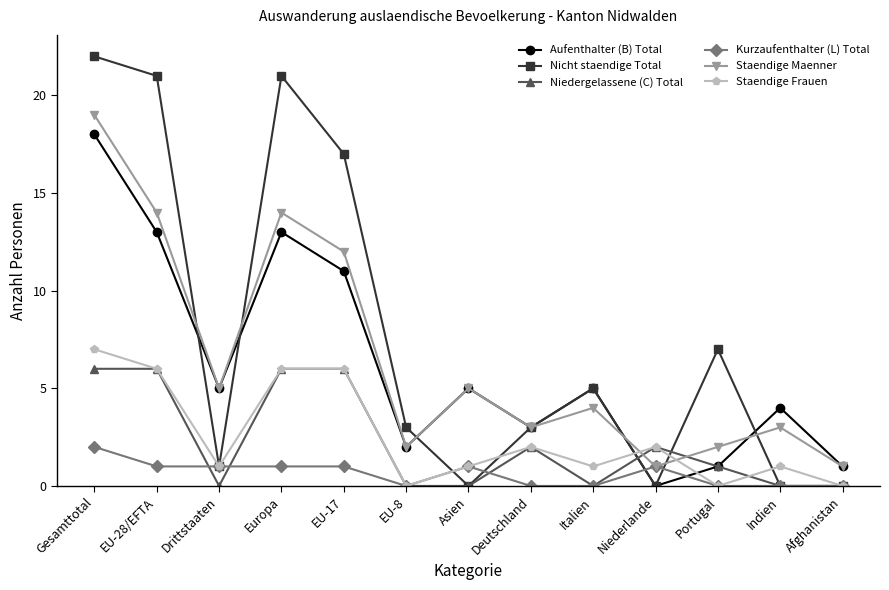

What is the spread (max minus min) of values at EU-28/EFTA?

20